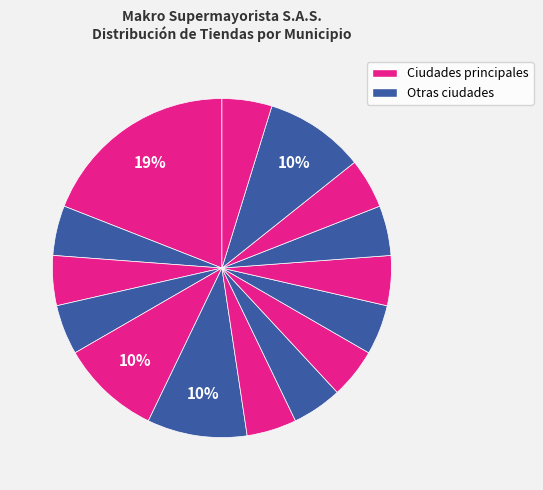

How many slices are in this pie chart?

15